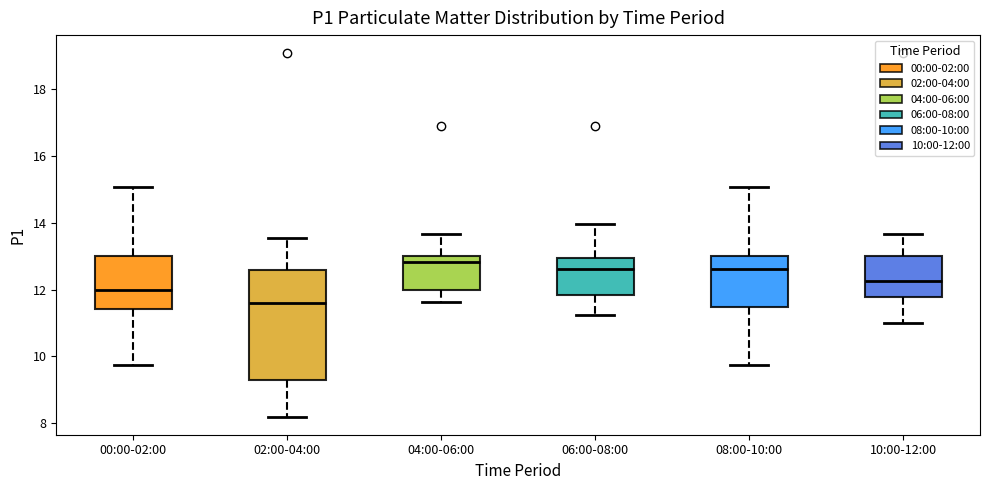

Where does the lower whisker of the box for 08:00-10:00 end on the y-axis? The values are not printed on the chart, so give them approximately, as read against the axis.

9.8